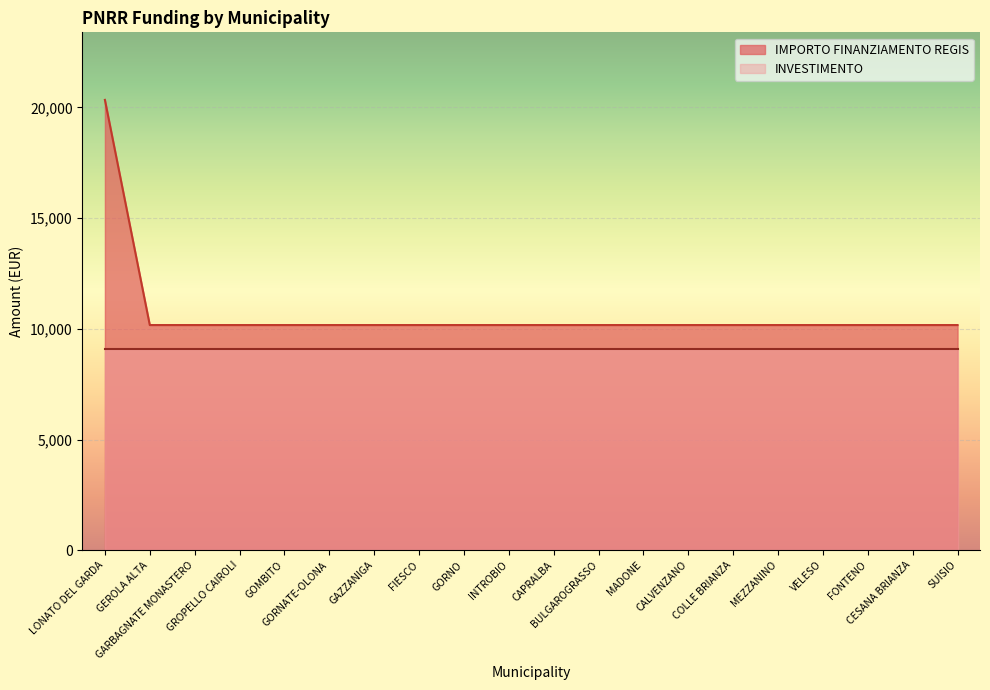

What is the smallest value displayed?

9100